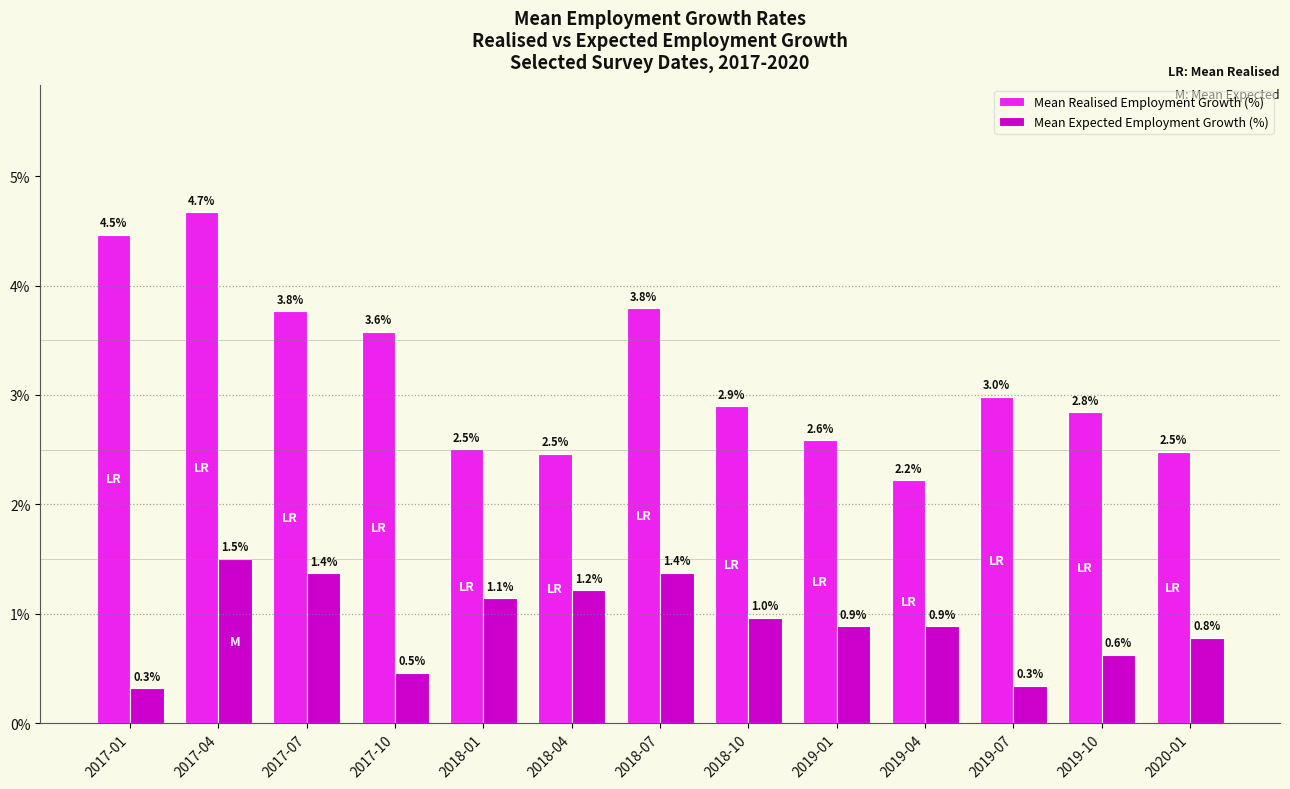

Reading left to right, extract all data points from this chart.

Mean Realised Employment Growth (%): 2017-01=4.5	2017-04=4.7	2017-07=3.8	2017-10=3.6	2018-01=2.5	2018-04=2.5	2018-07=3.8	2018-10=2.9	2019-01=2.6	2019-04=2.2	2019-07=3.0	2019-10=2.8	2020-01=2.5
Mean Expected Employment Growth (%): 2017-01=0.3	2017-04=1.5	2017-07=1.4	2017-10=0.5	2018-01=1.1	2018-04=1.2	2018-07=1.4	2018-10=1.0	2019-01=0.9	2019-04=0.9	2019-07=0.3	2019-10=0.6	2020-01=0.8